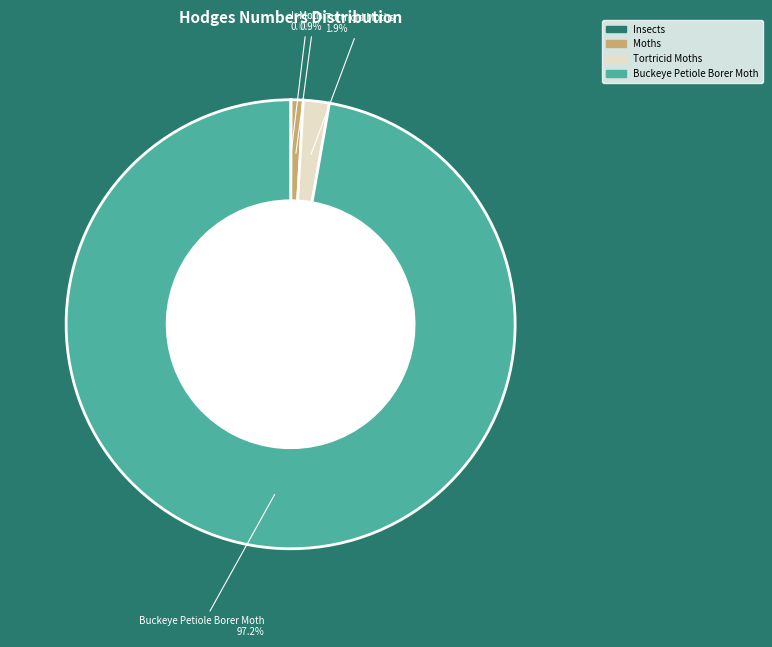

What percentage is NOT represented by Tortricid Moths?

98.1%